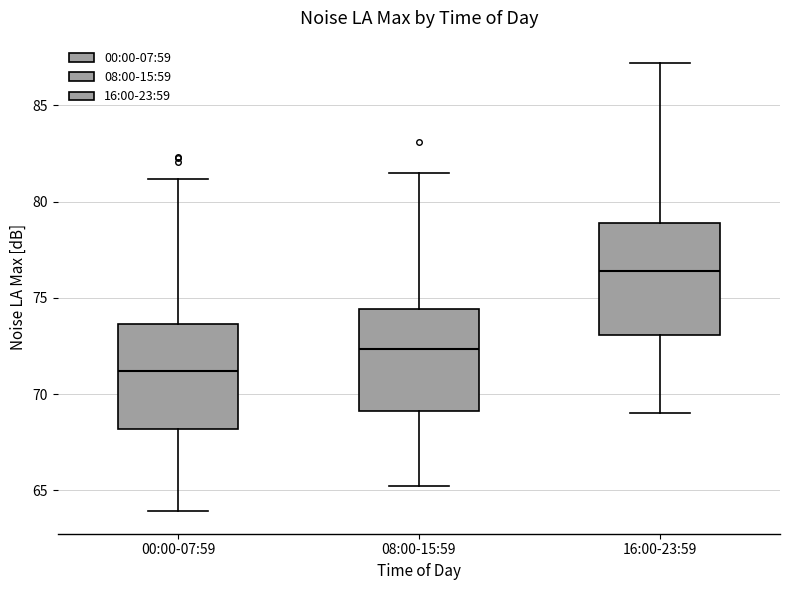

Which box's median line is the highest?

16:00-23:59